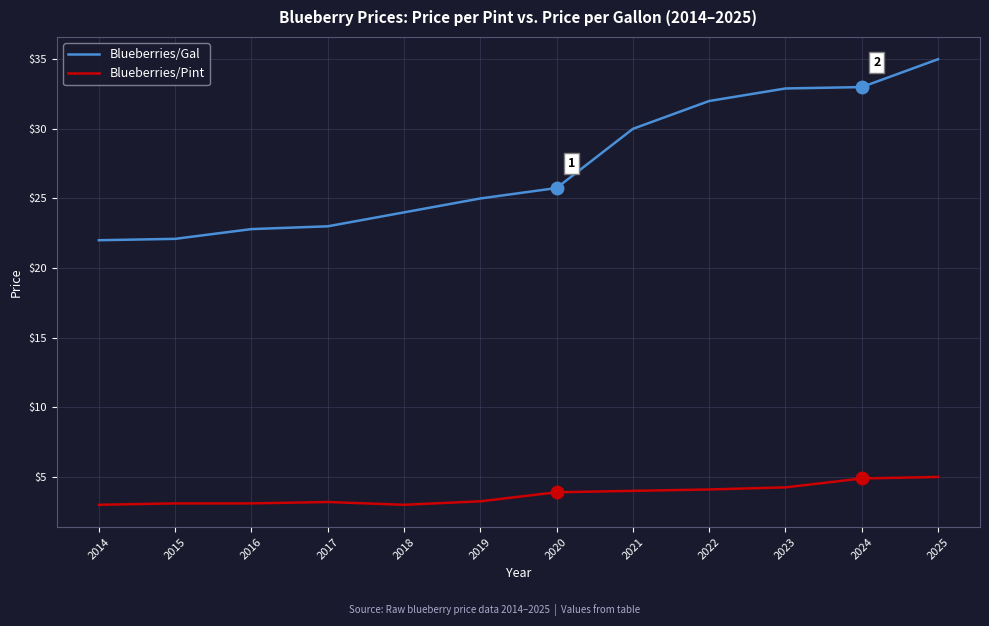

Does the chart have visible grid lines?

Yes